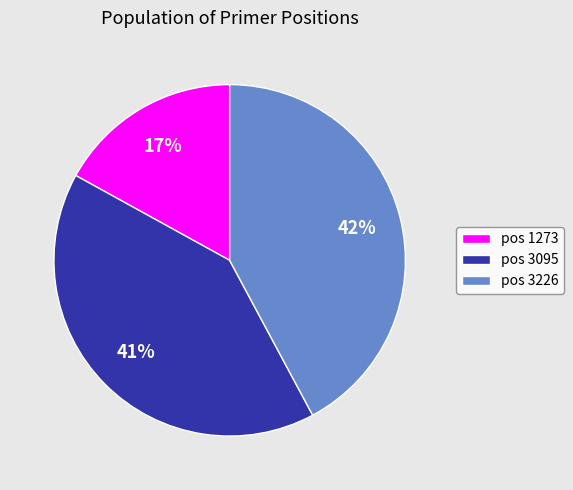

Is there a majority slice in this chart?

No